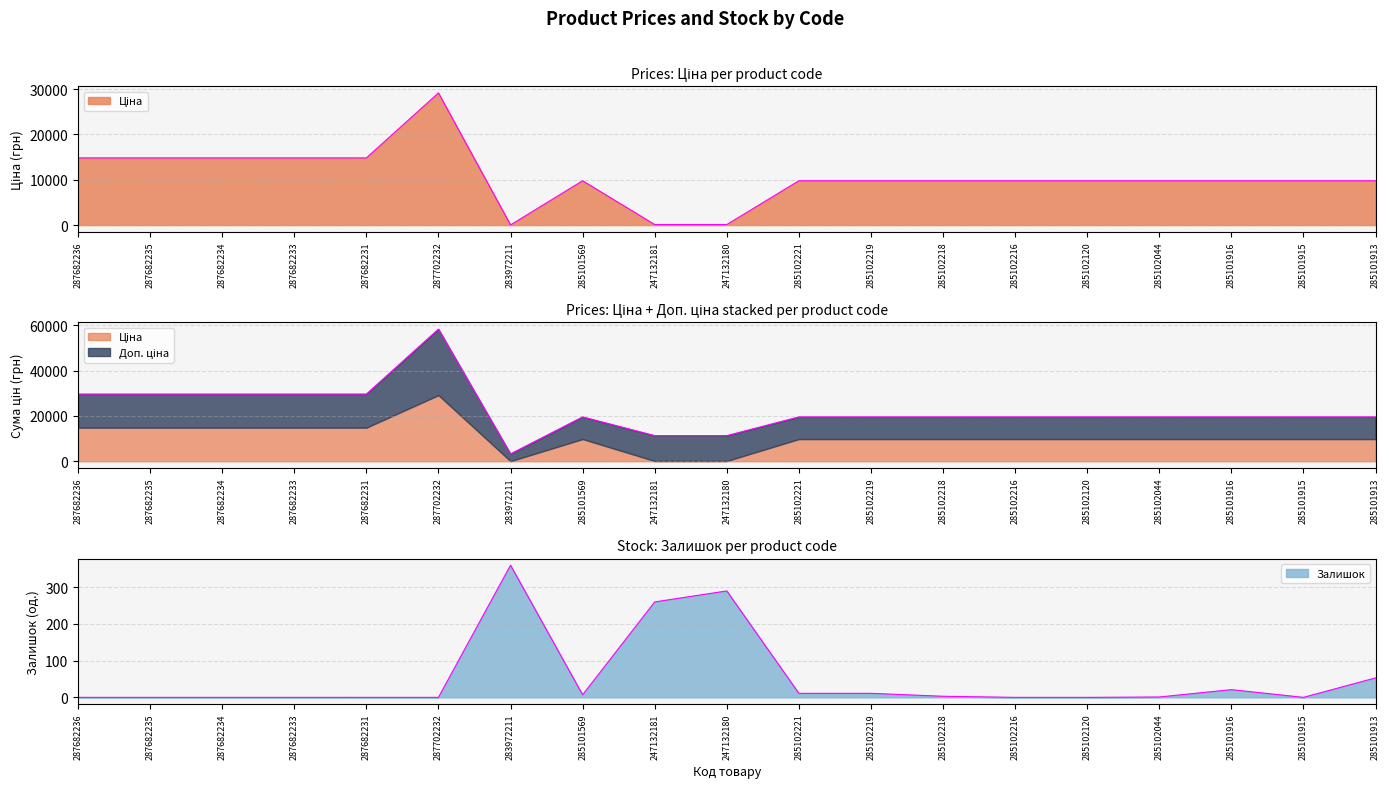

What is the lowest value of the Ціна series?

32.0